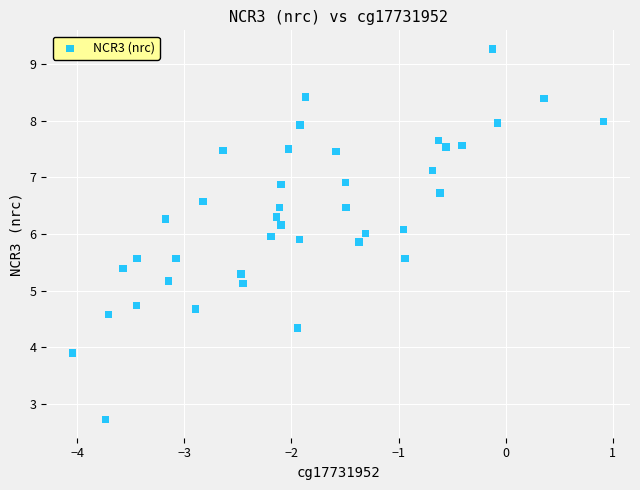

What is the range of X values (max minus min)?

5.0